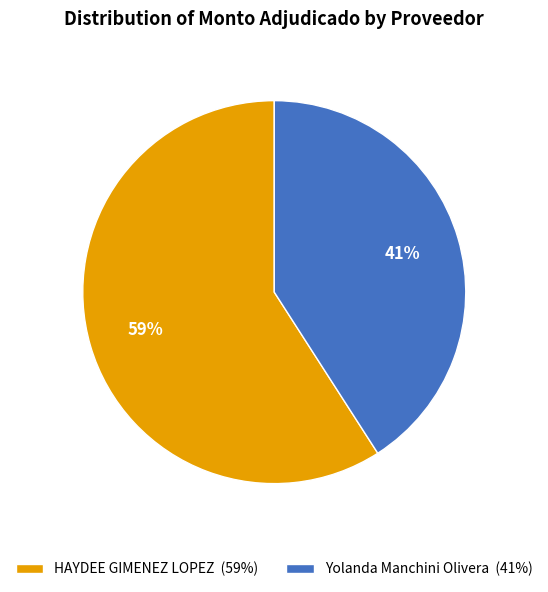

Is it true that Yolanda Manchini Olivera is 33% of the pie?

False